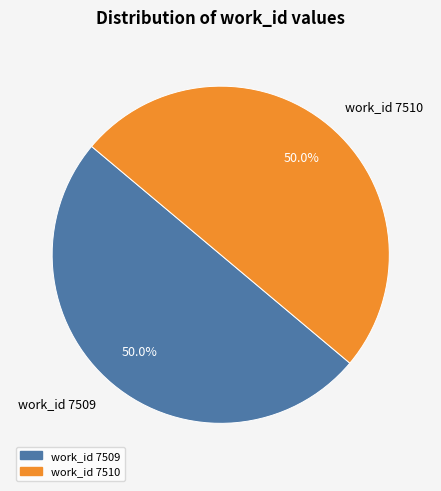

Approximately how many times larger is the value at work_id 7509 compared to work_id 7510?

1.0